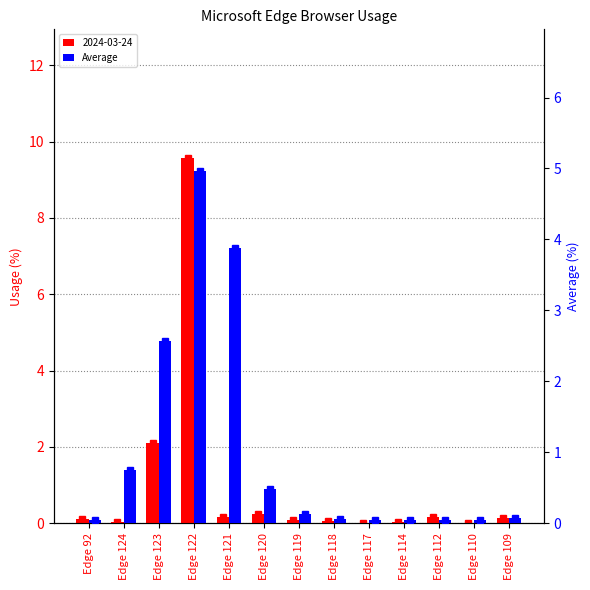

What is the label of the 8th bar from the right?

Edge 120